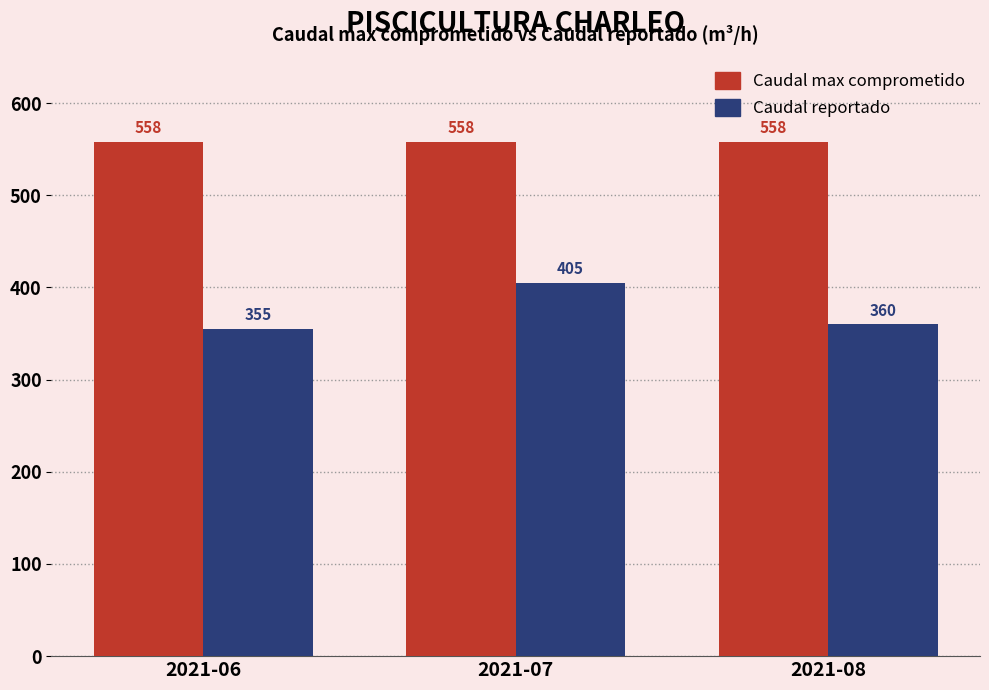

Reading left to right, transcribe all the data shown in this chart.

Caudal max comprometido: 558	558	558
Caudal reportado: 355	405	360